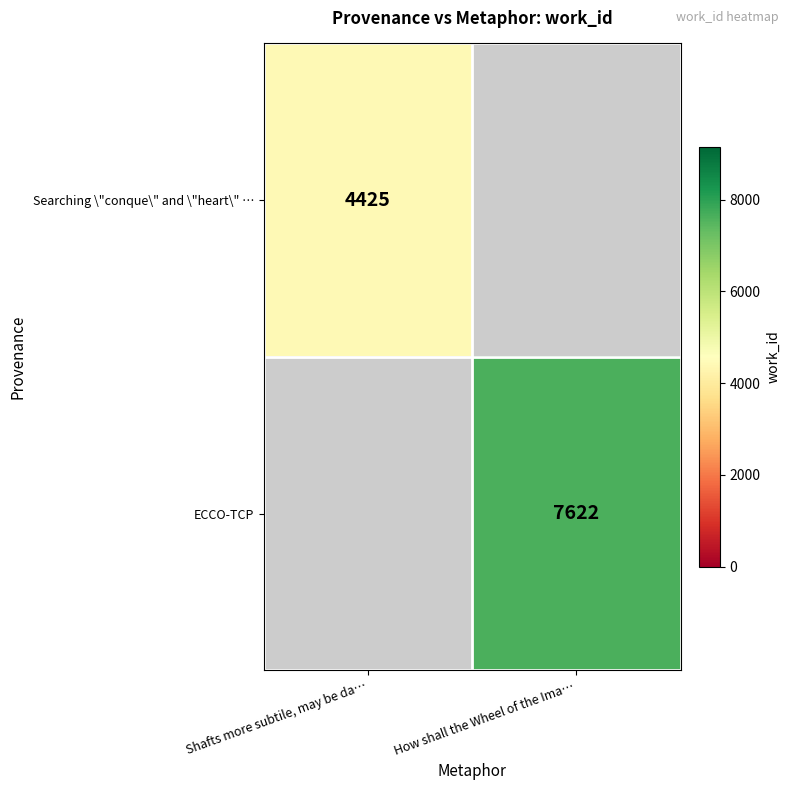

The value of ECCO-TCP at How shall the Wheel of the Ima… is 7622. True or false?

True